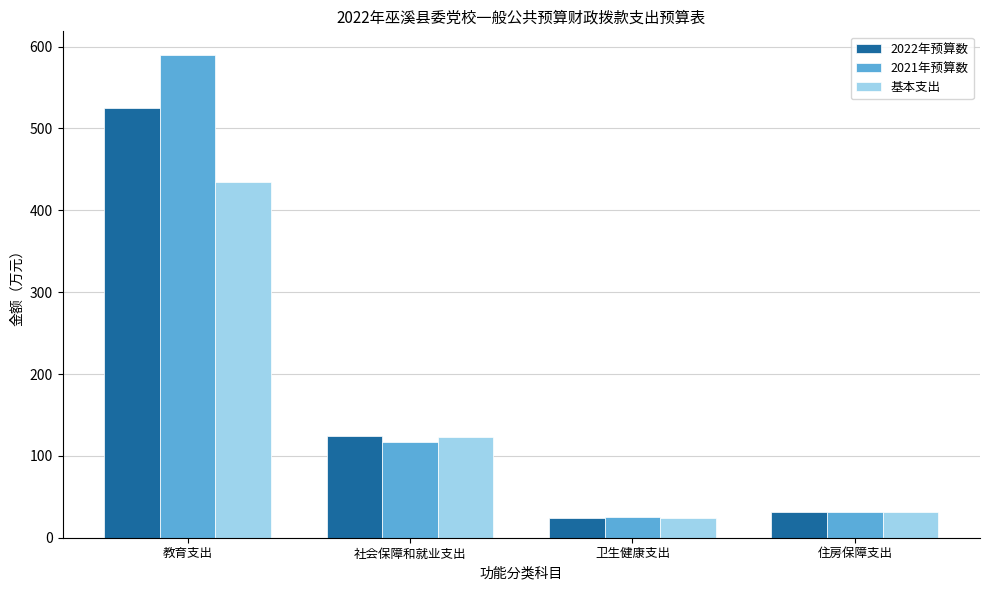

Which series has the largest range (max minus min)?

2021年预算数